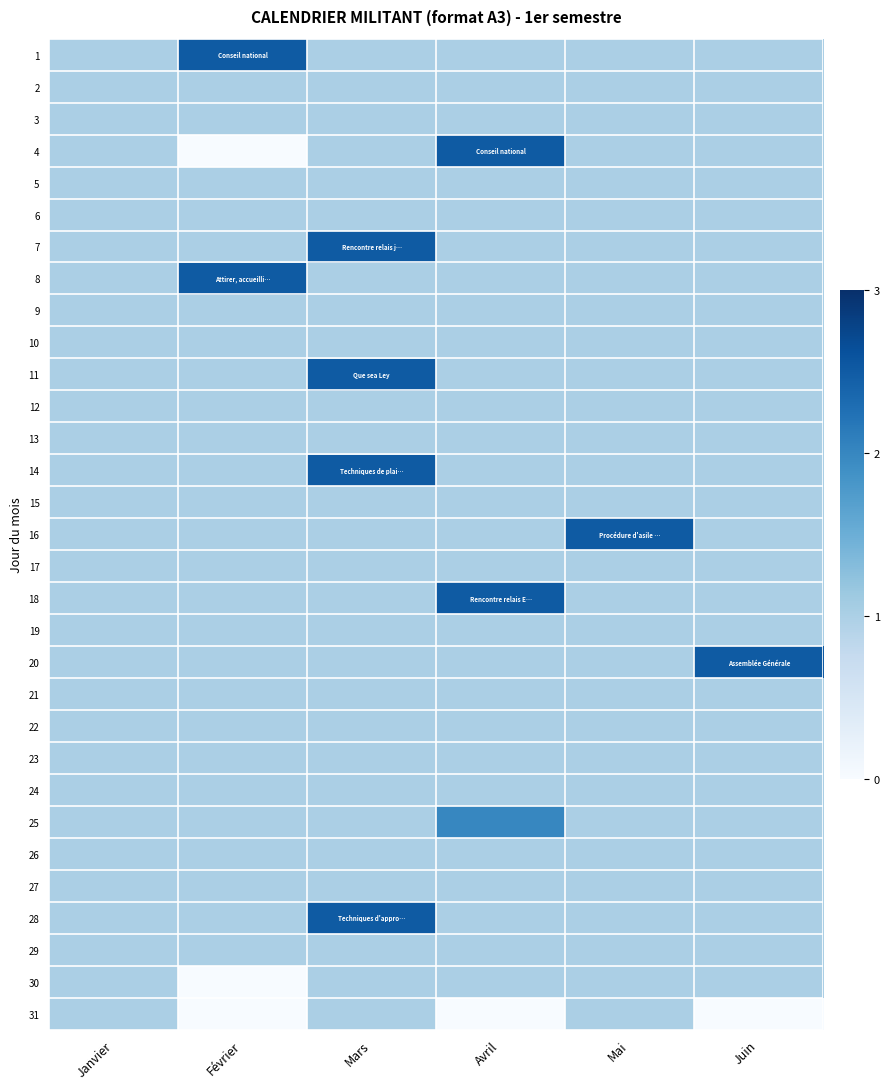

Between Mai and Mars, which is larger?

Mai